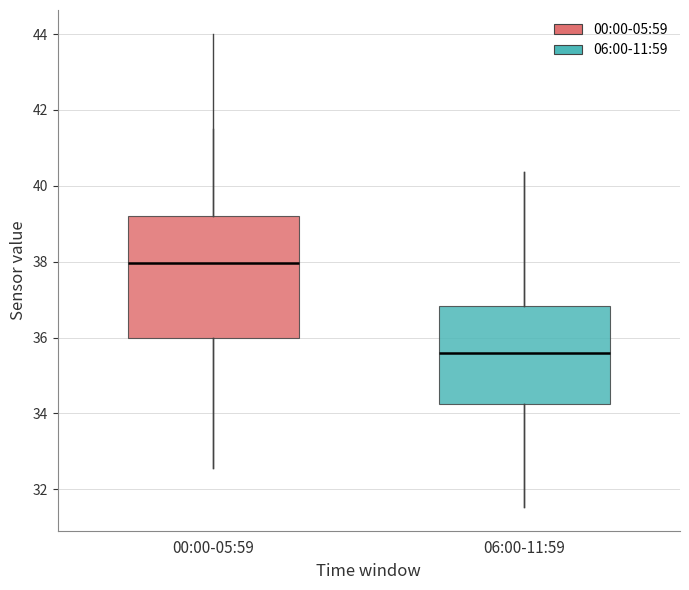

Comparing the boxes themselves (not the whiskers), which one is the tallest?

00:00-05:59